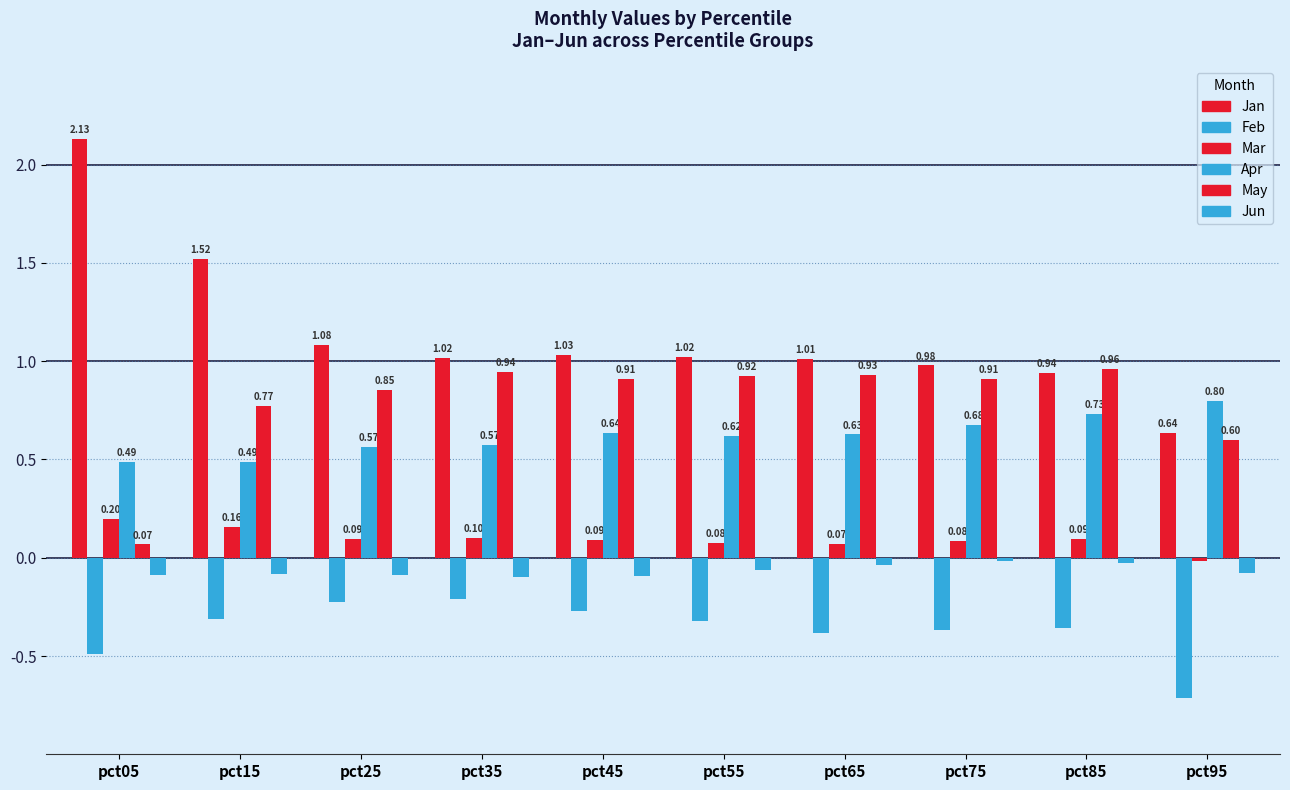

How many data points in Jan are less than 1?

3